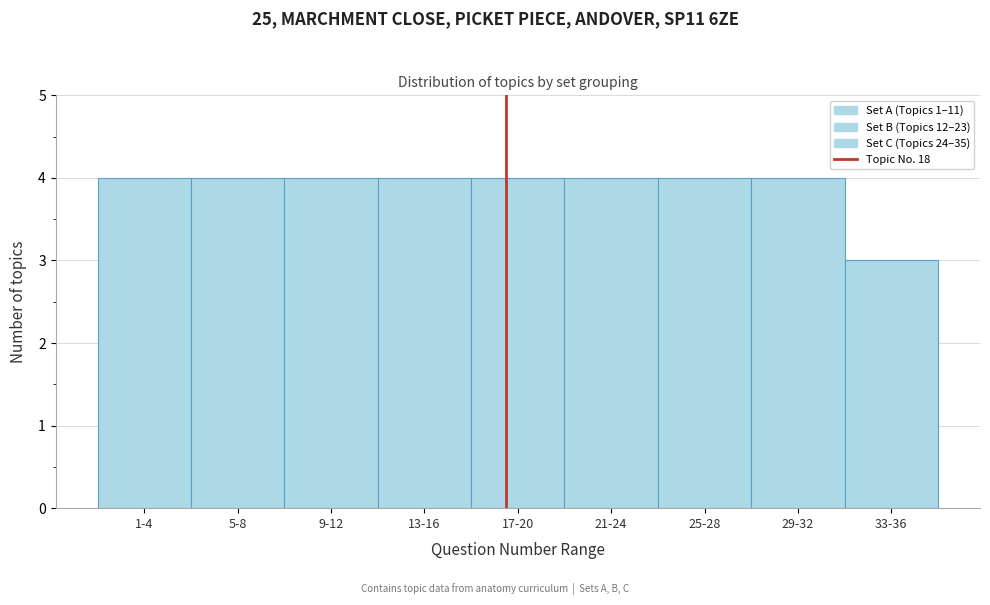

Reading left to right, extract all data points from this chart.

1-4=4	5-8=4	9-12=4	13-16=4	17-20=4	21-24=4	25-28=4	29-32=4	33-36=3